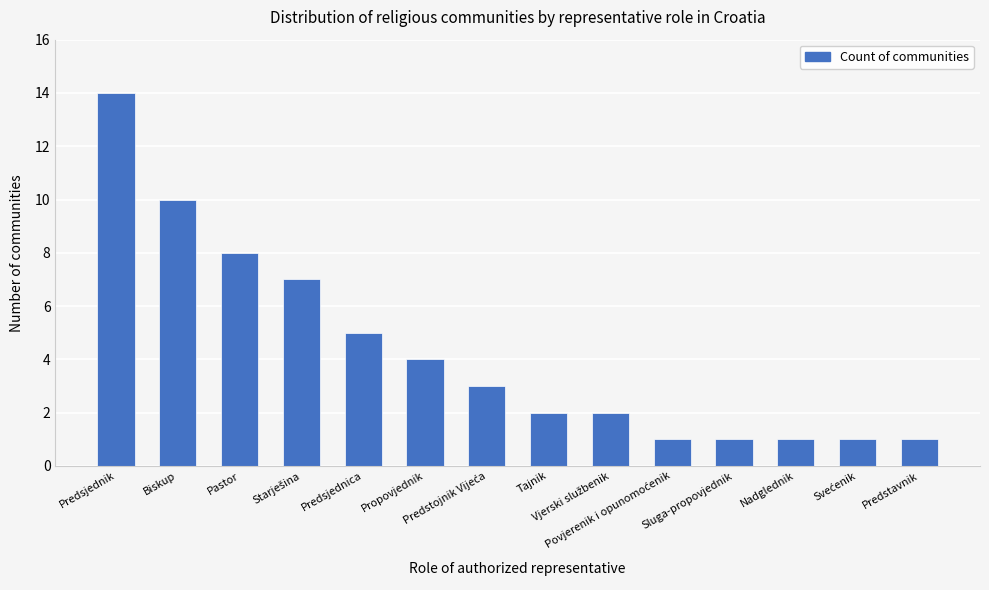

What is the sum of all values?

60